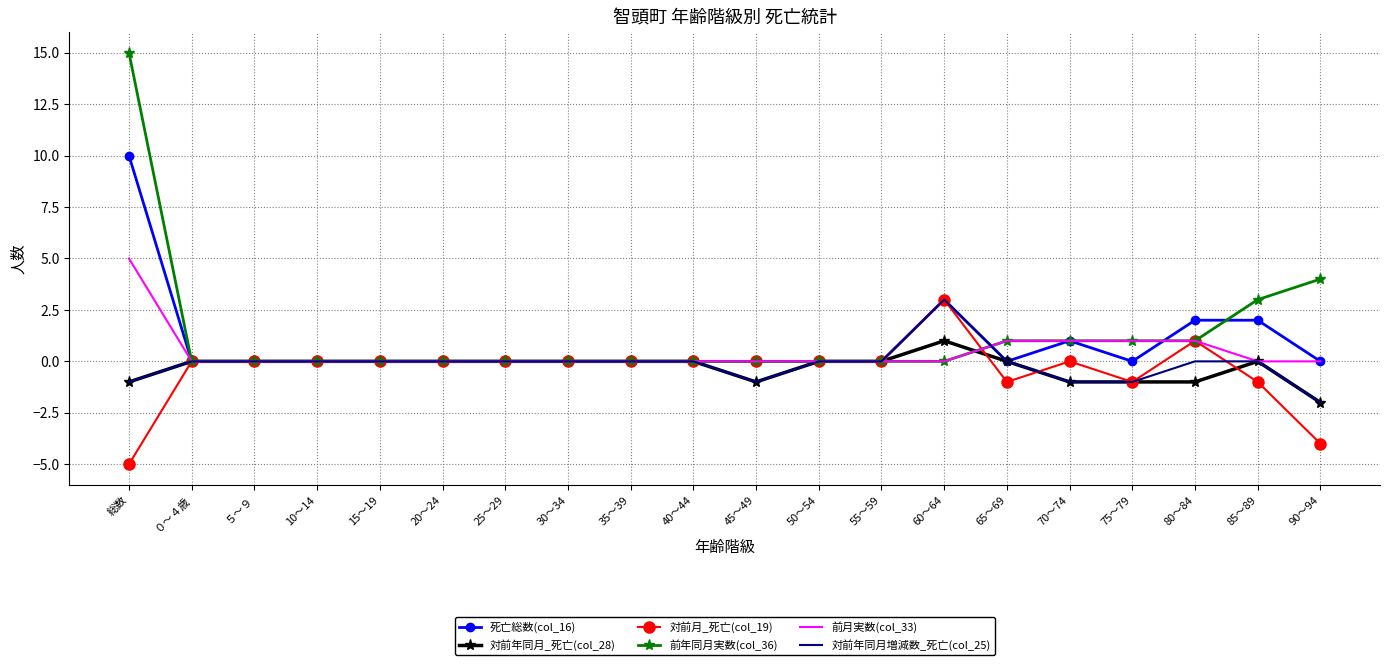

True or false: 対前年同月増減数_死亡(col_25) has more than 0 points higher than both neighbors.

True